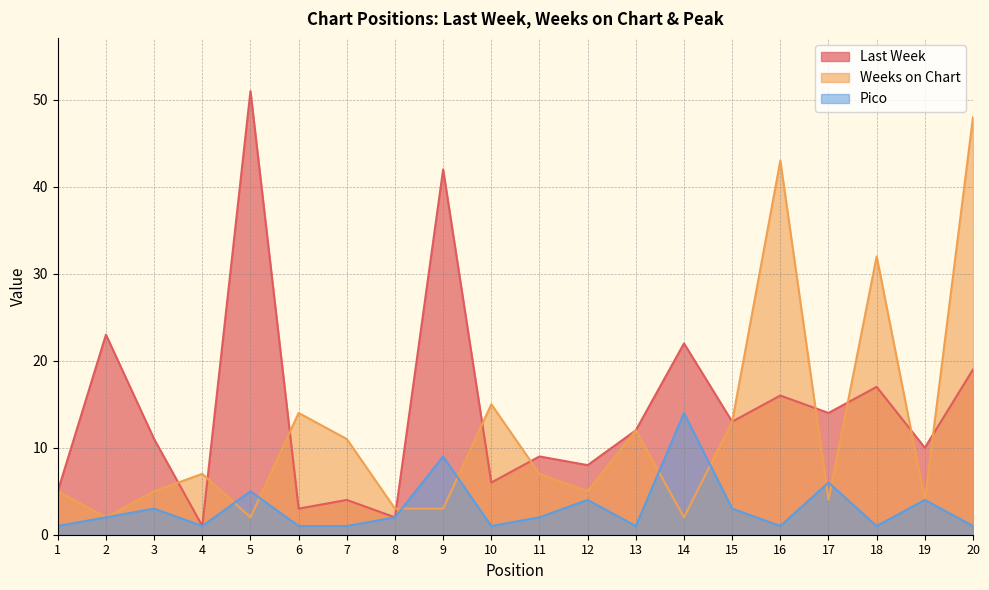

True or false: Last Week and Pico intersect in this chart.

False